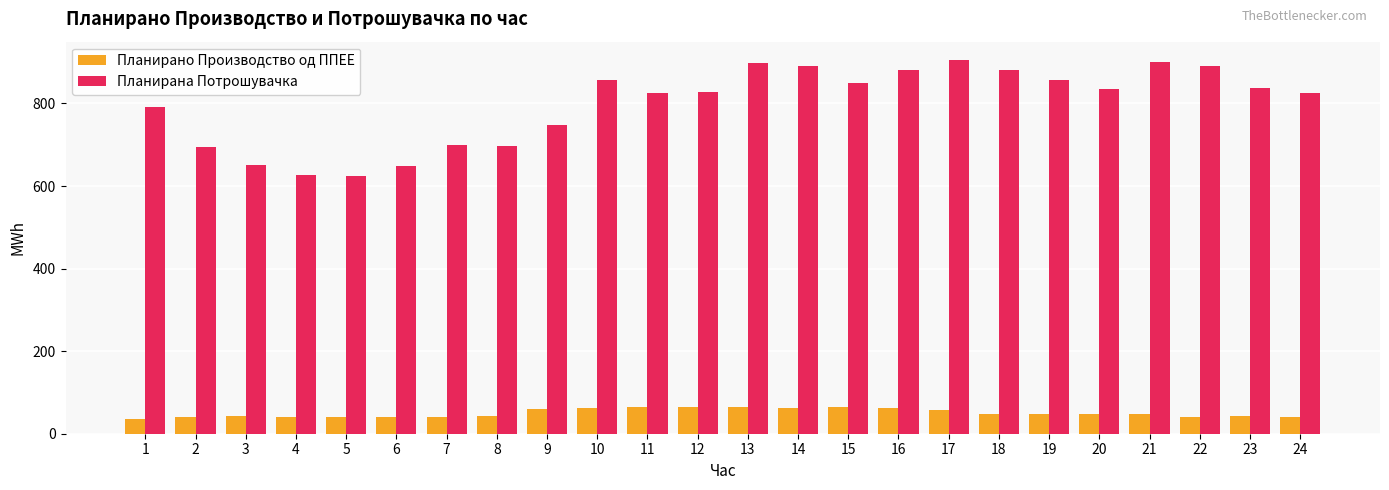

At which label does Планирана Потрошувачка first exceed 834?

10